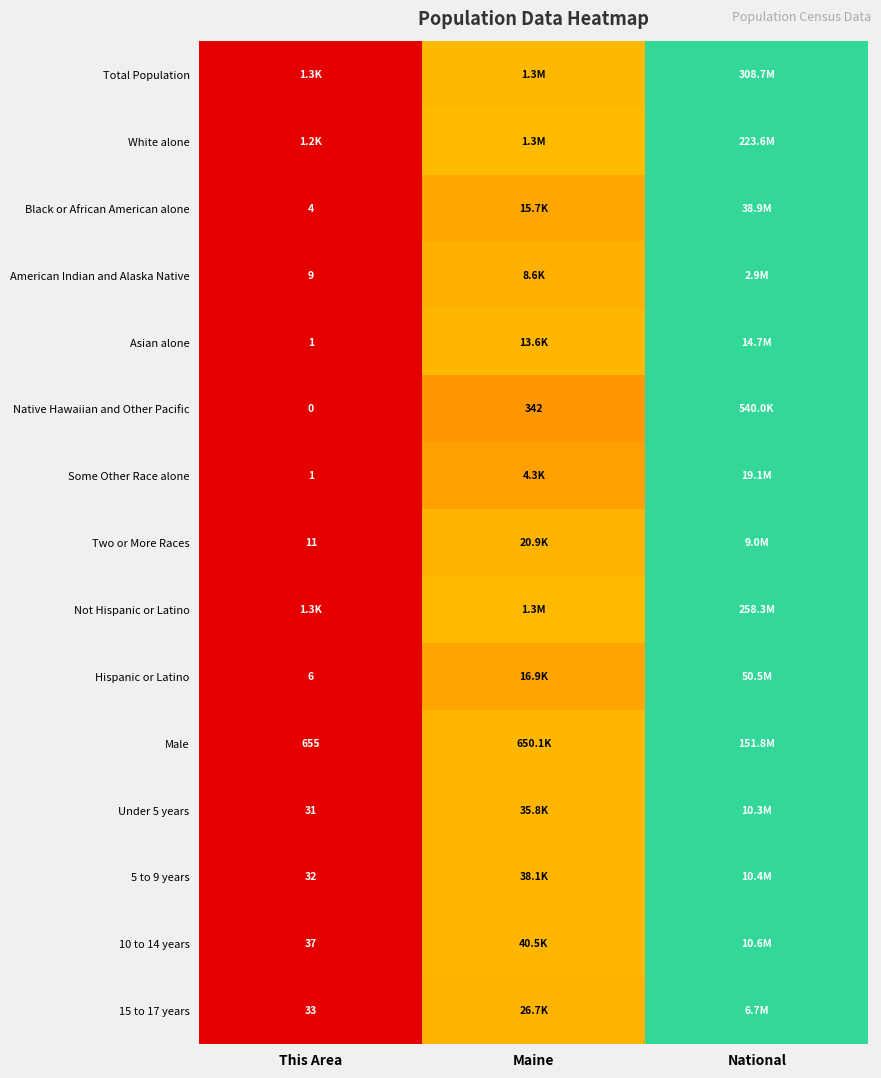

Rank the categories by 15 to 17 years value from highest to lowest.

National, Maine, This Area